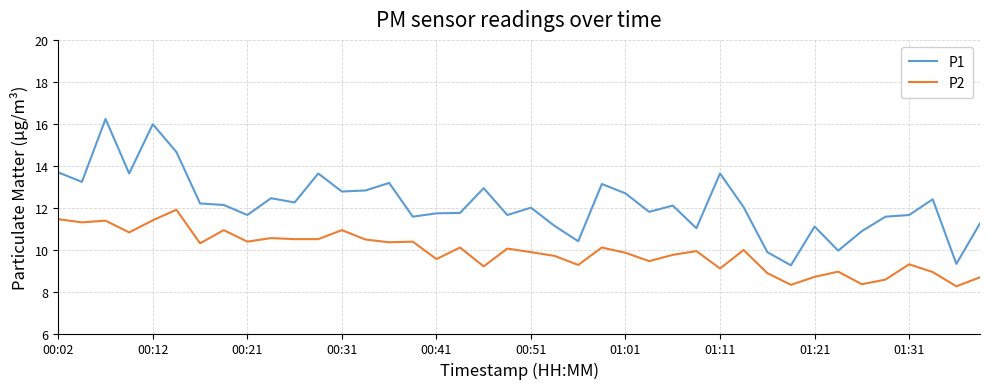

Which series has the largest range (max minus min)?

P1